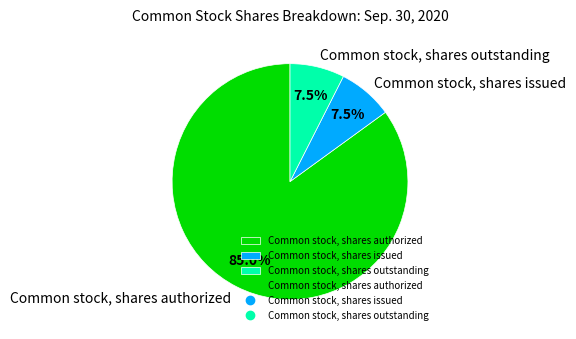

To the nearest percent, what is the average slice percentage?

33%